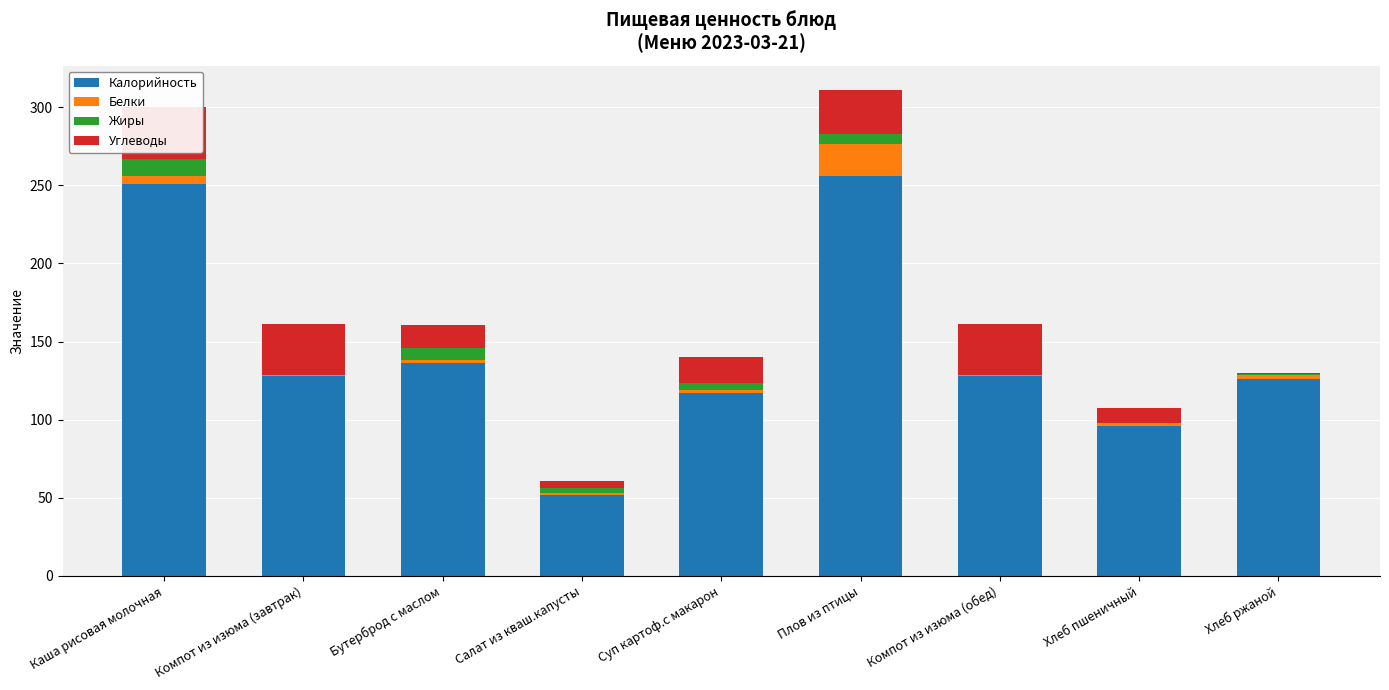

Reading left to right, list all the values displayed in this chart.

Калорийность: 251.0	128.0	136.0	52.0	117.0	256.0	128.0	96.0	126.0
Белки: 5.1	0.4	2.4	1.0	2.3	20.3	0.4	1.6	2.8
Жиры: 10.7	0.0	7.5	3.0	4.3	6.7	0.0	0.2	0.6
Углеводы: 33.4	33.2	14.9	5.0	16.7	28.1	33.2	9.7	0.6